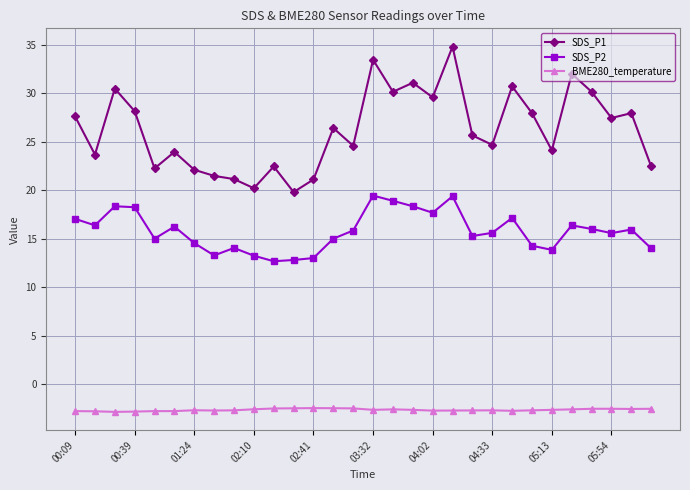

How many lines are shown in the chart?

3